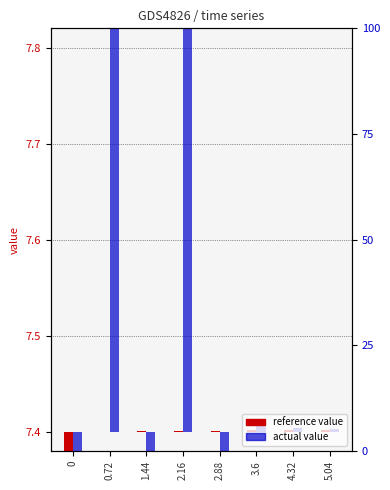

How many negative values does the actual series have?

3